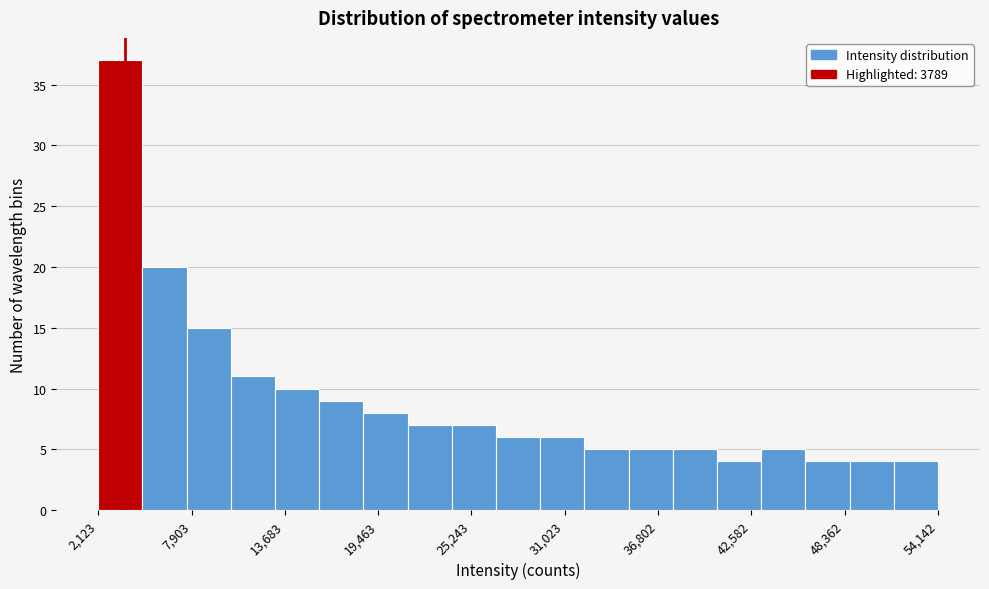

Around what value on the x-axis is the tallest bar? Give the approximate position of its centre, as read against the axis.

3000